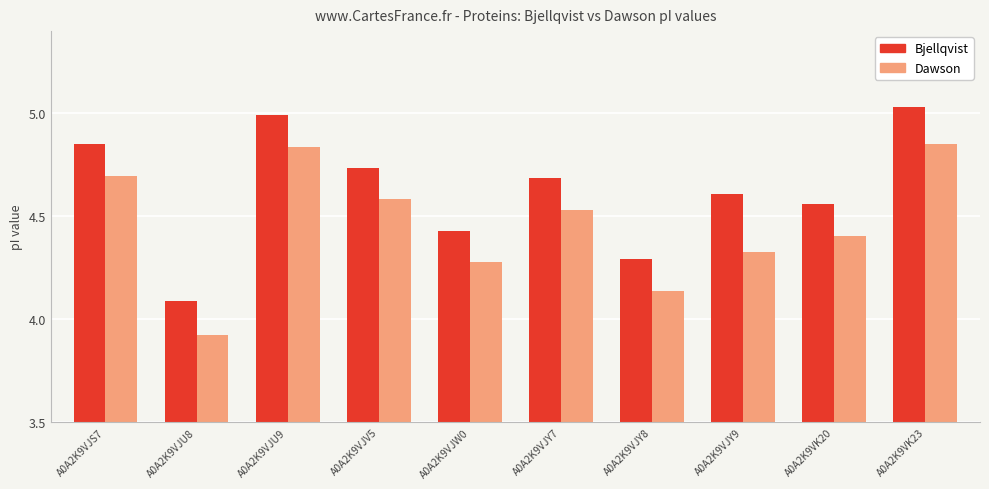

What is the sum of the Bjellqvist values at A0A2K9VJU9 and A0A2K9VJY7?

9.7